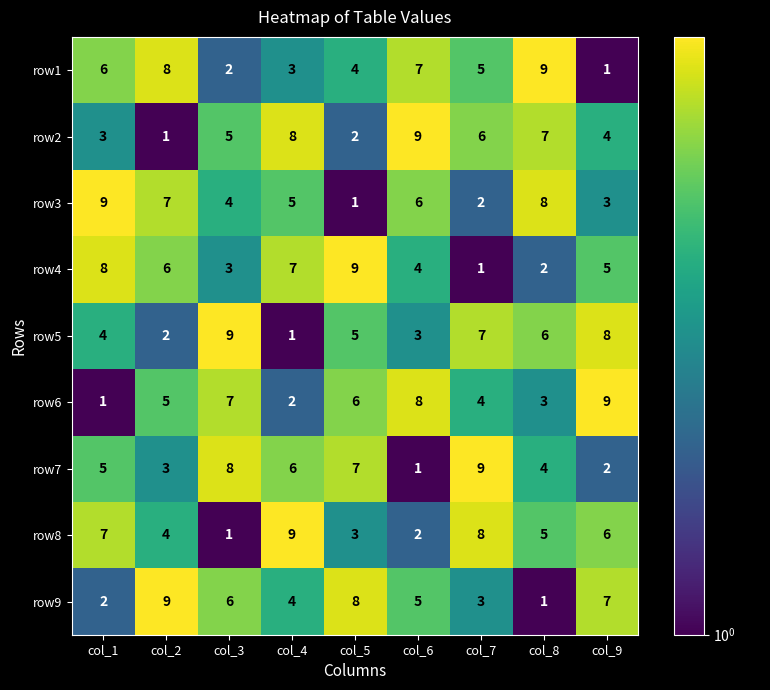

Which series changed the most between col_1 and col_9?

row6